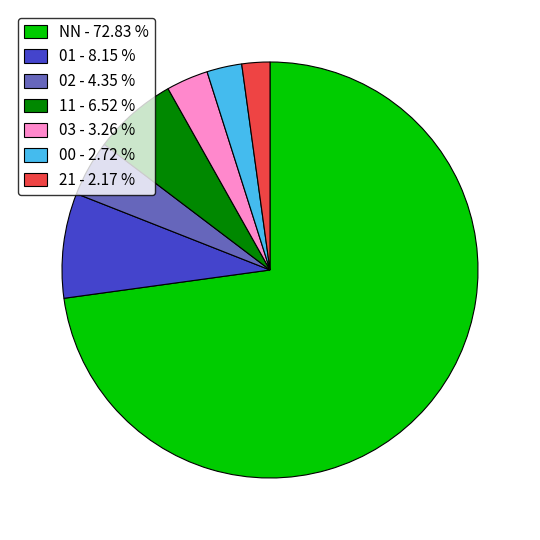

Does 01 - 8.15 % represent more than half of the total?

No